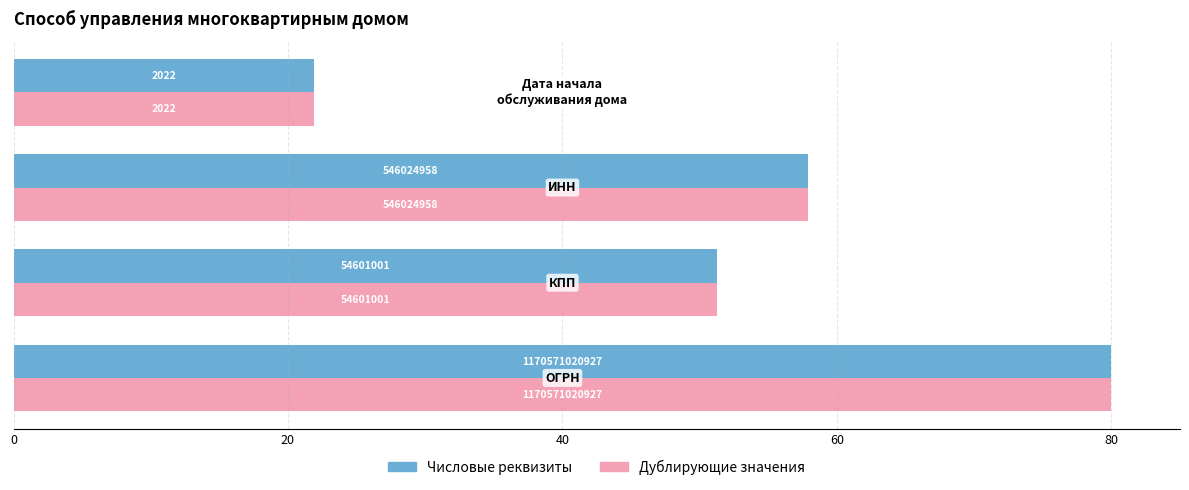

What are all the series names shown in the legend?

Числовые реквизиты, Дублирующие значения